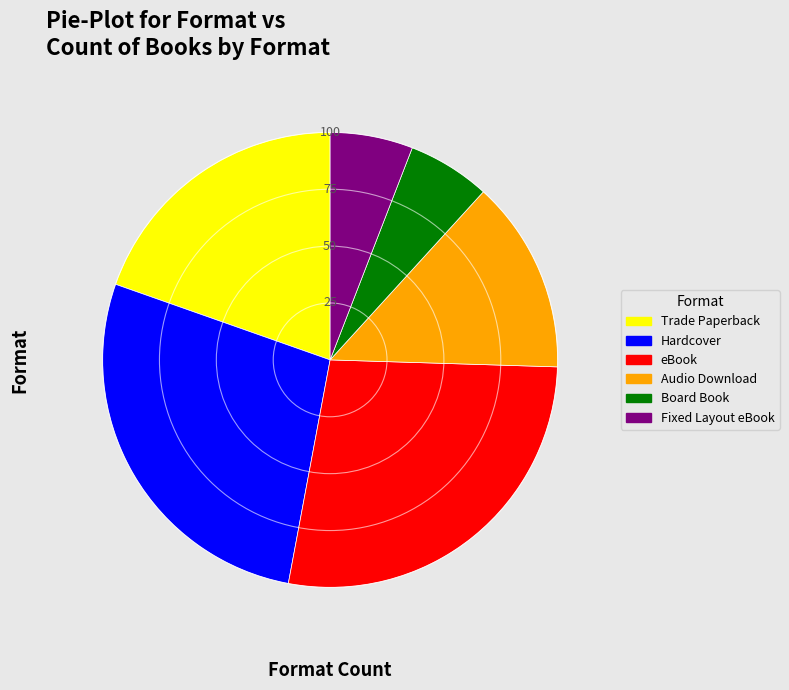

How many slices are in this pie chart?

6